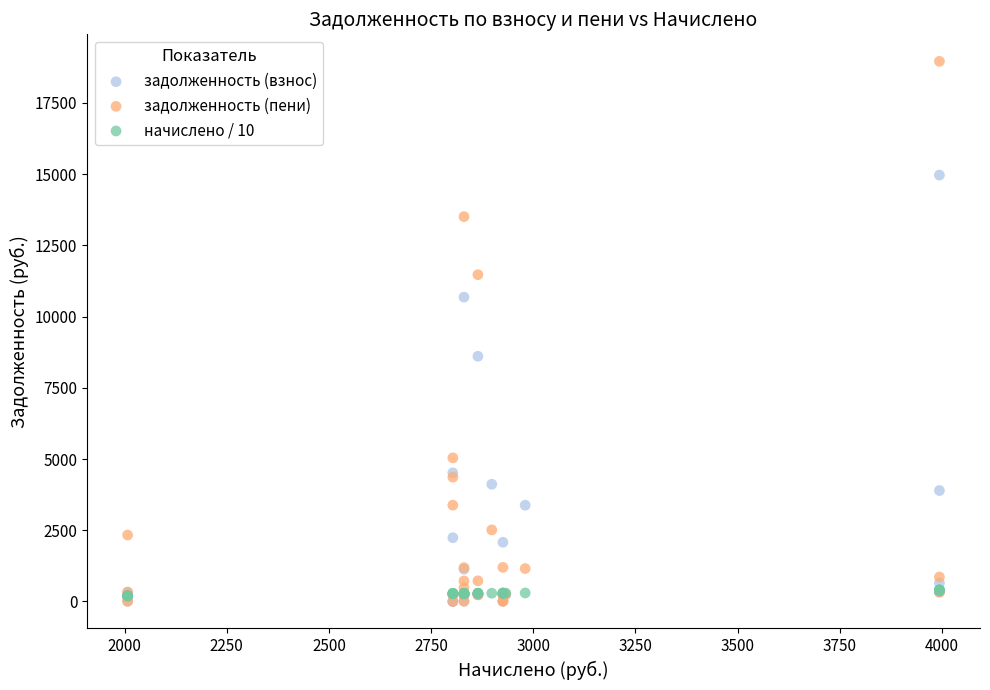

Across all series, what Y value is closest to 9480?

8606.9